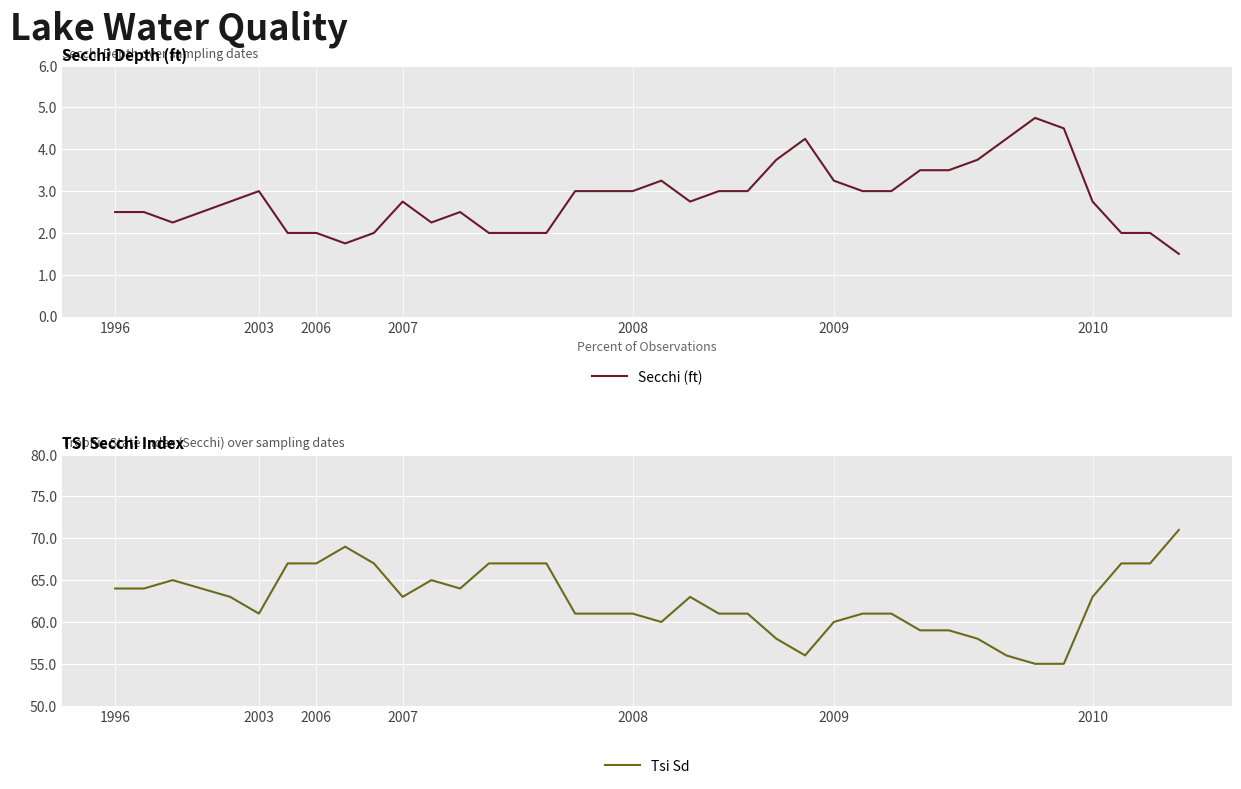

The value of Secchi (ft) at 2003 is 1.5. True or false?

False